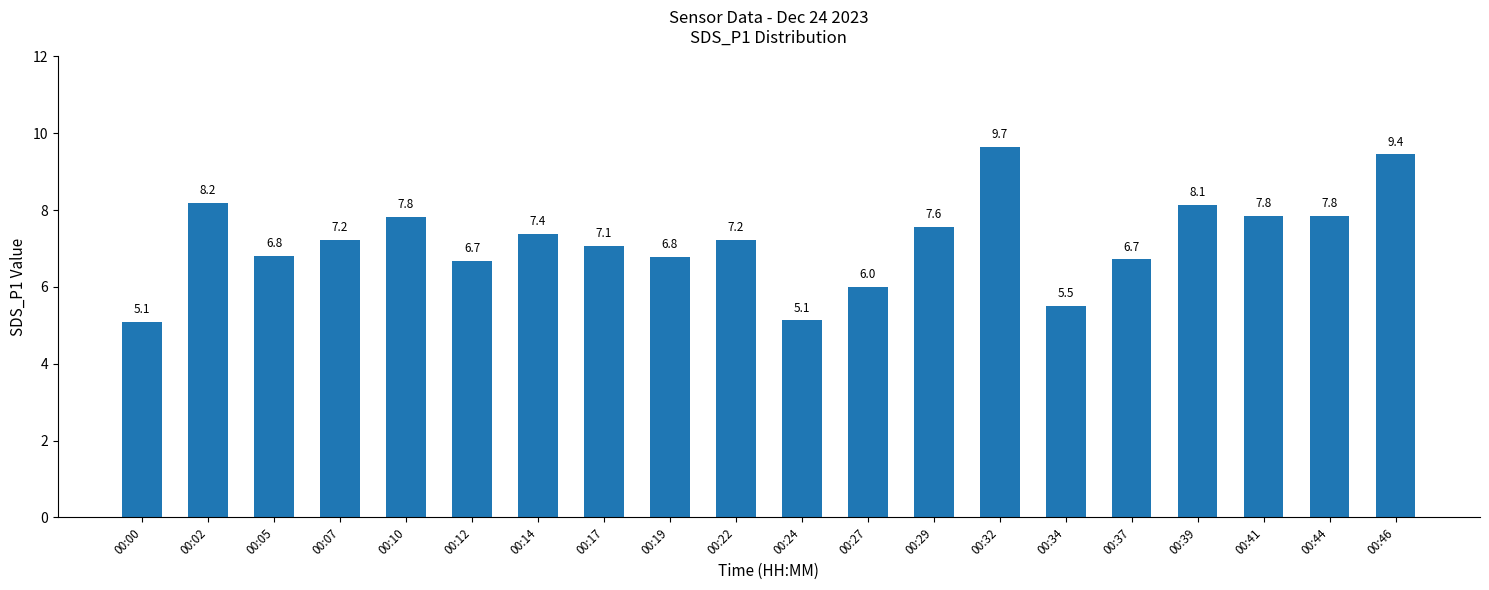

What is the sum of the values at 00:37 and 00:22?

13.9